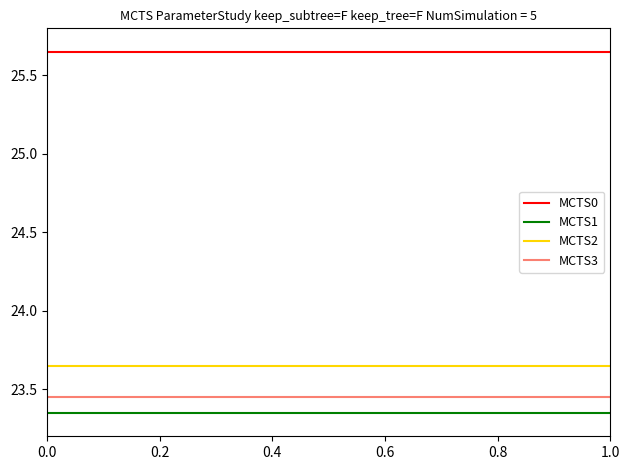

Does the chart display data point markers on the line(s)?

No